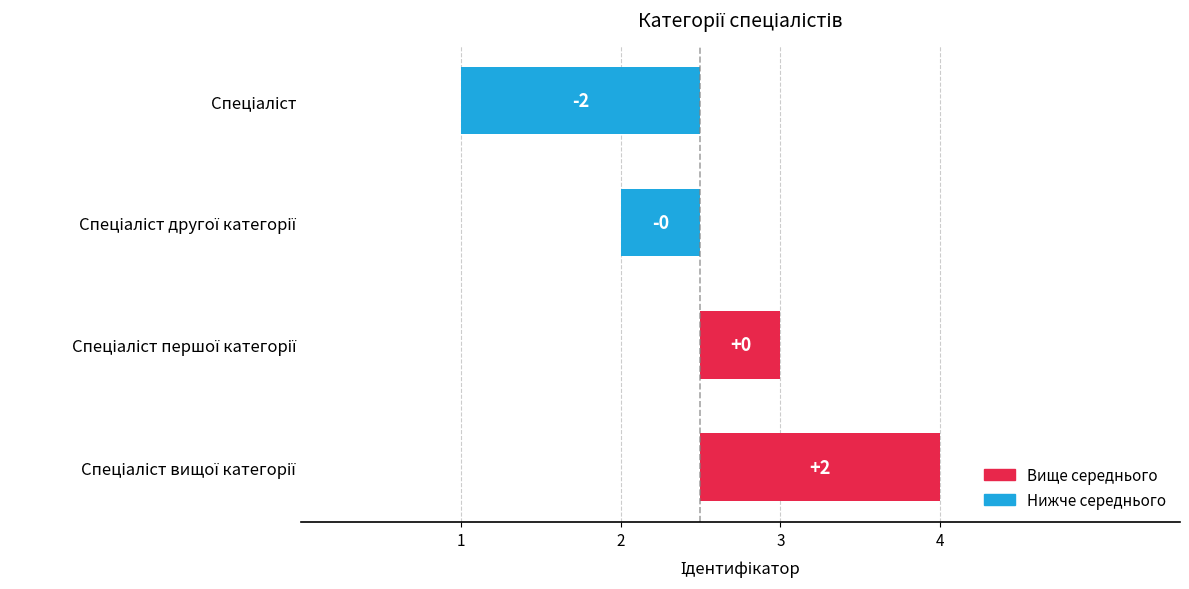

How many data points are above 0?

2